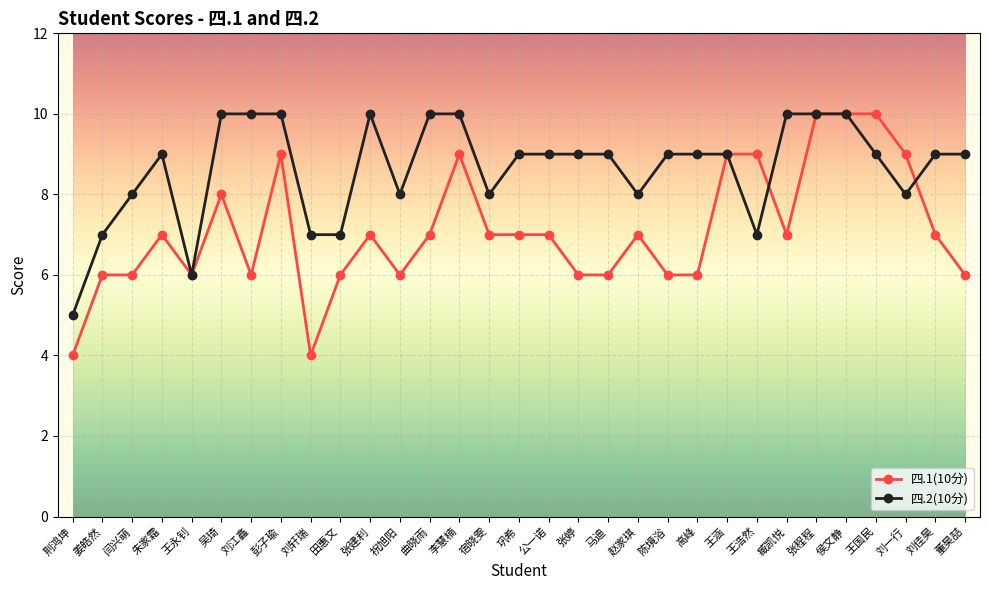

What is the spread (max minus min) of values at 荆鸿坤?

1